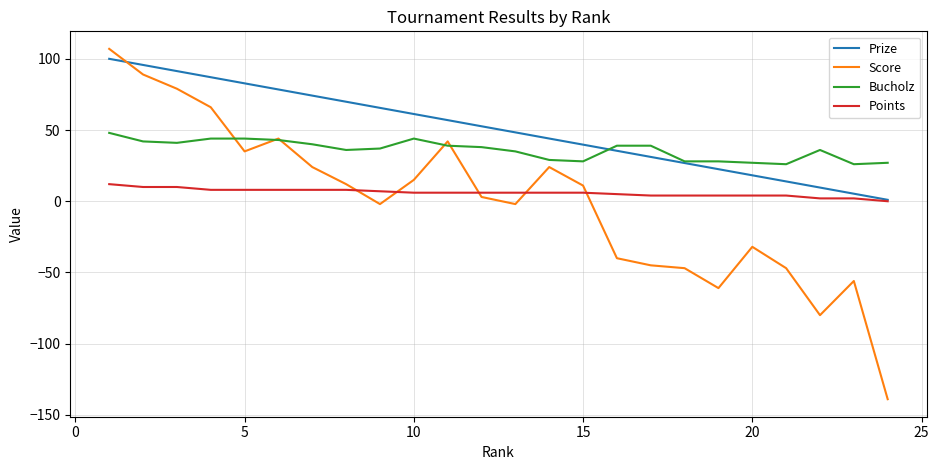

Which series has the largest range (max minus min)?

Score